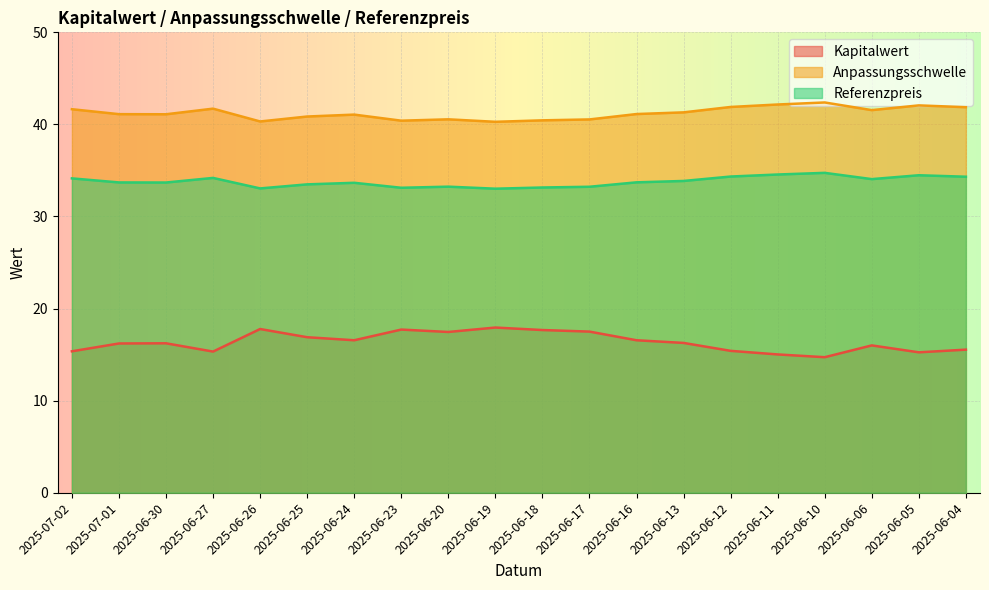

Which series has the largest range (max minus min)?

Kapitalwert